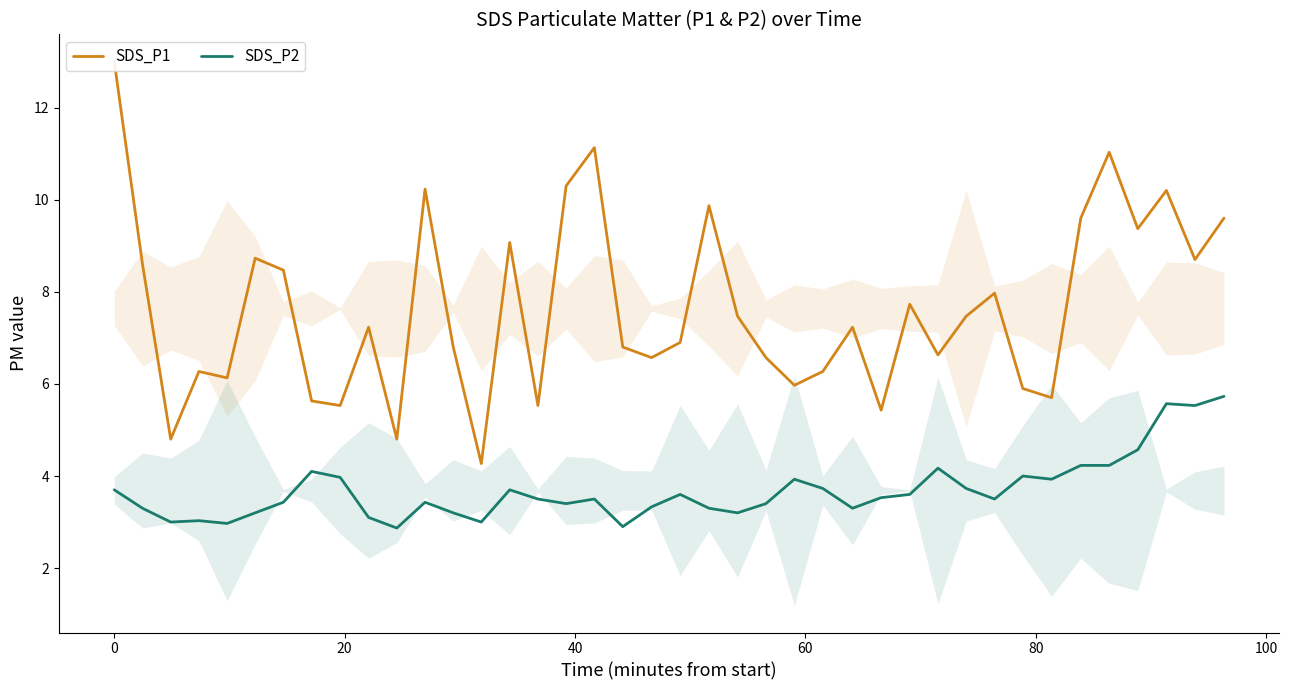

What is the sum of all SDS_P1 values?

305.5